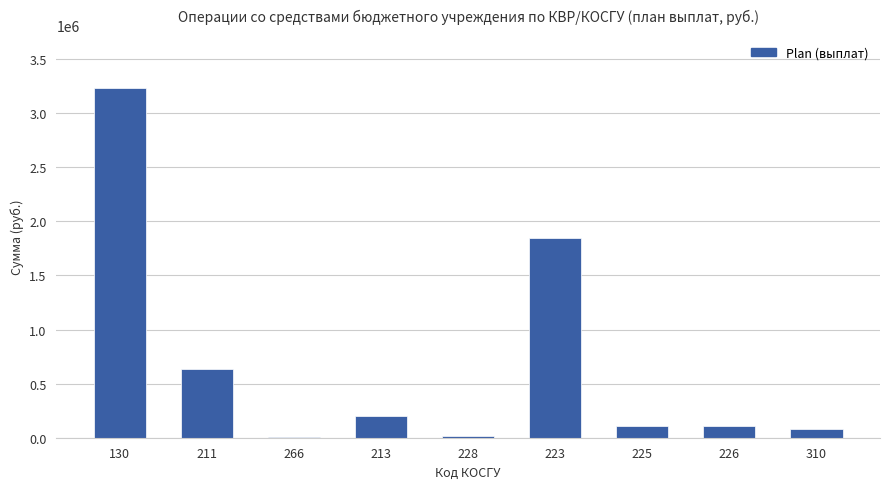

What is the greatest value displayed?

3235900.0